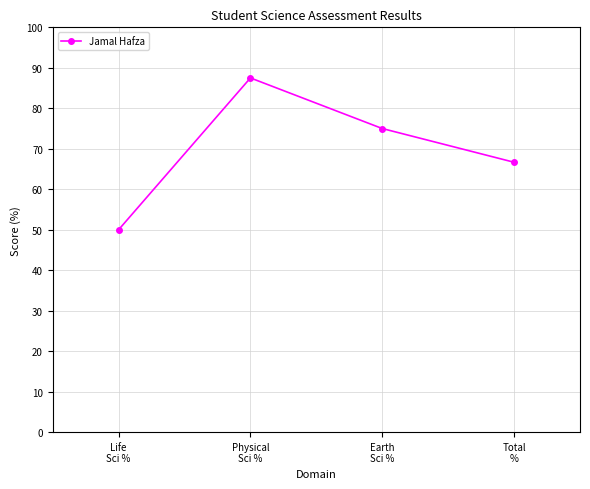

What is the ratio of the value at Life
Sci % to the value at Earth
Sci %?

0.7